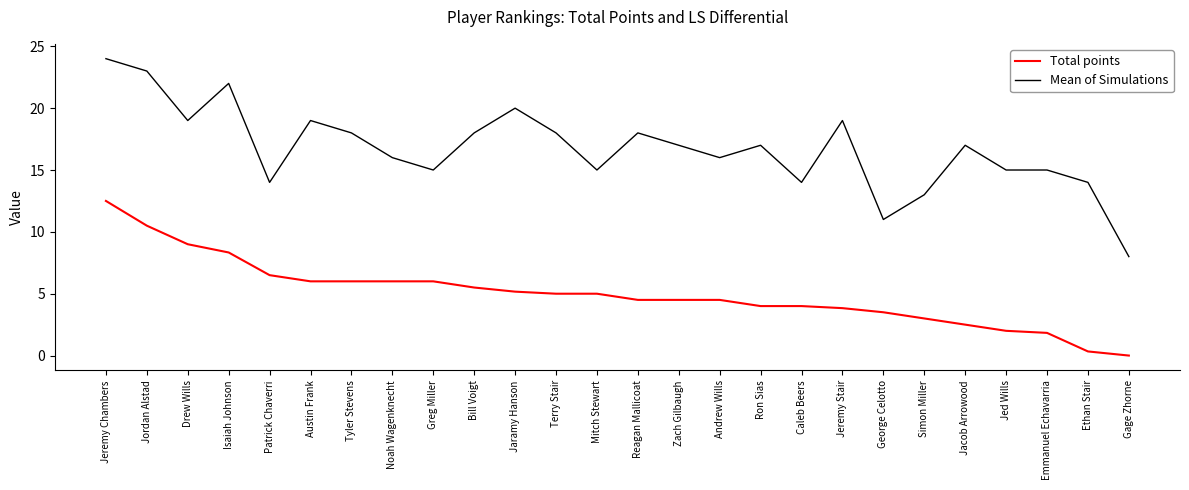

Which series has the largest total across all categories?

Mean of Simulations